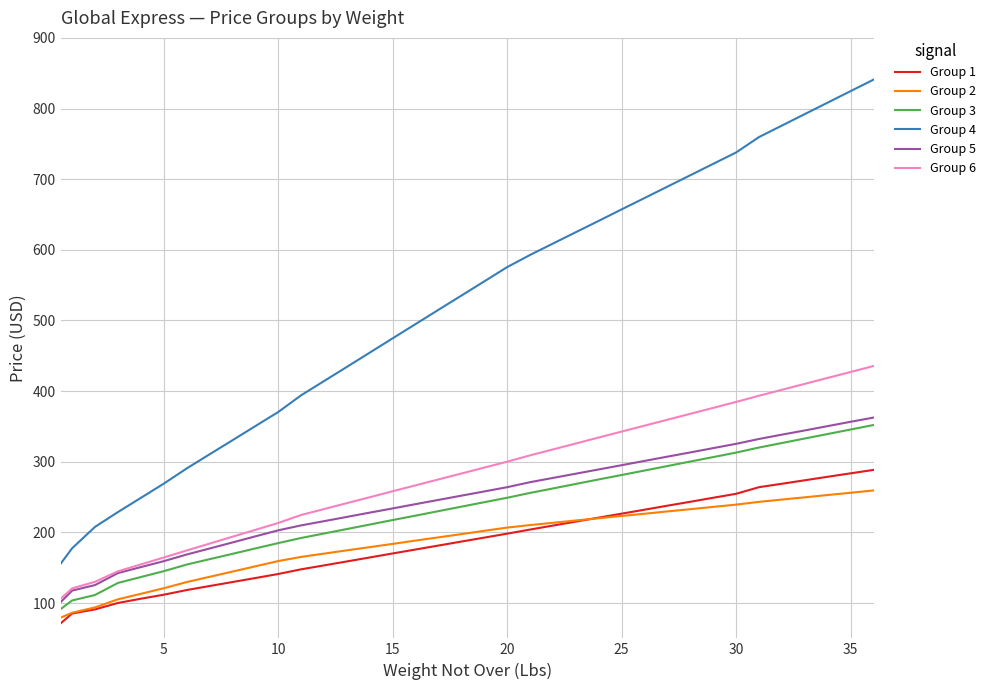

True or false: Group 4 and Group 1 cross at least once.

False